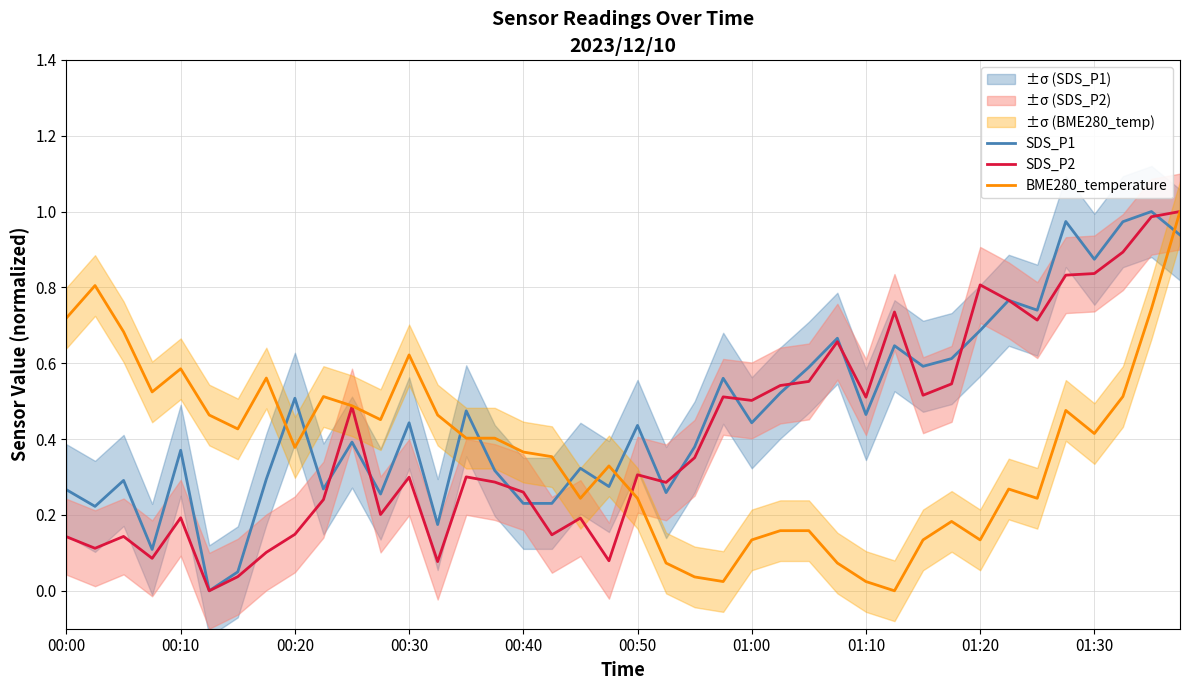

Is it true that BME280_temperature equals 0.1 at 18?

False